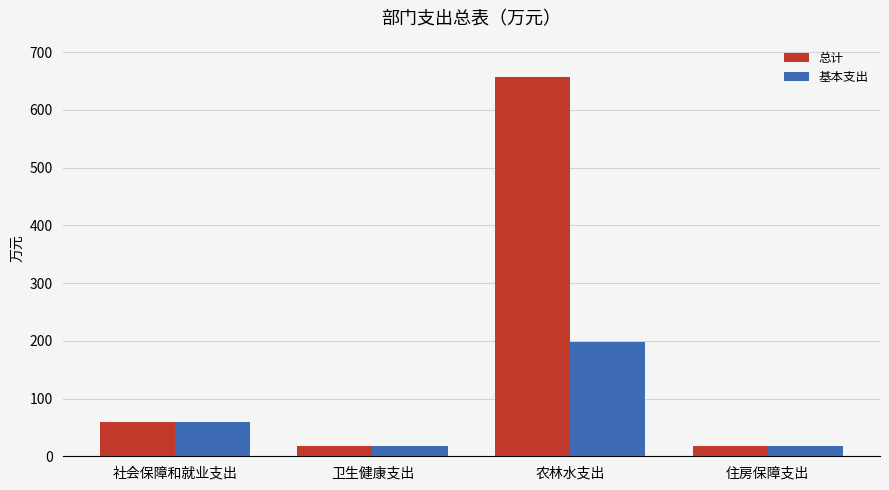

What is the spread (max minus min) of values at 农林水支出?

460.6